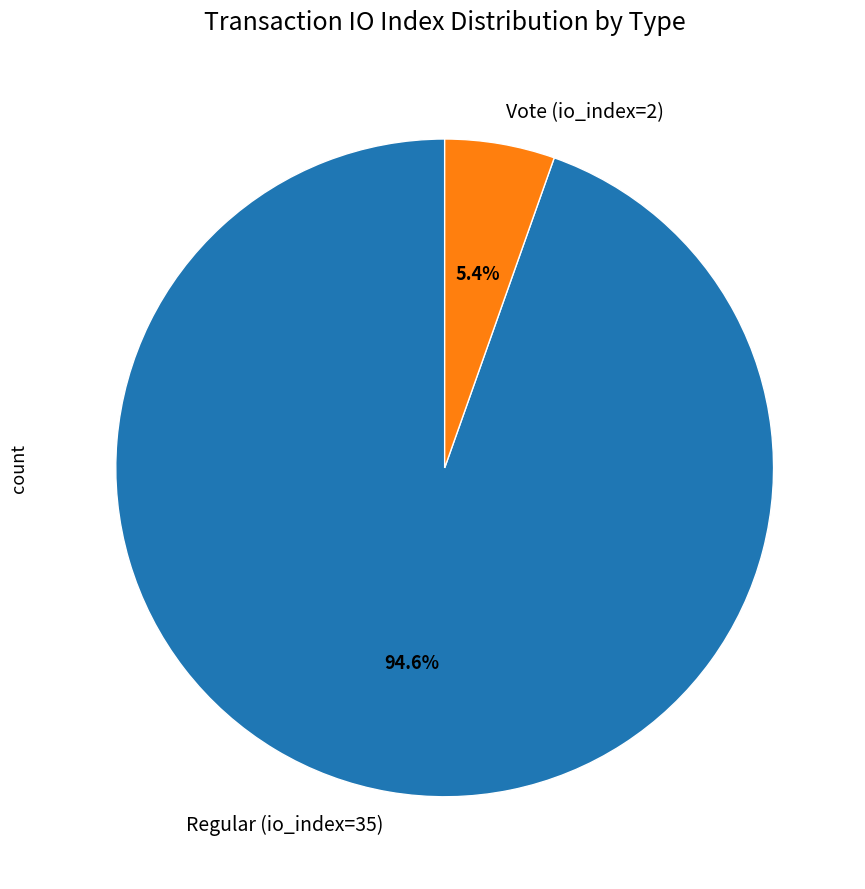

Which slice is the largest?

Regular (io_index=35)